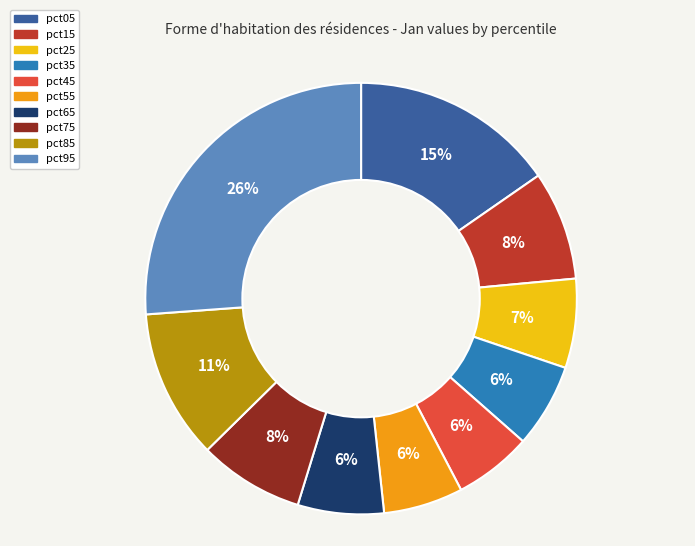

Which has a higher value, pct95 or pct45?

pct95